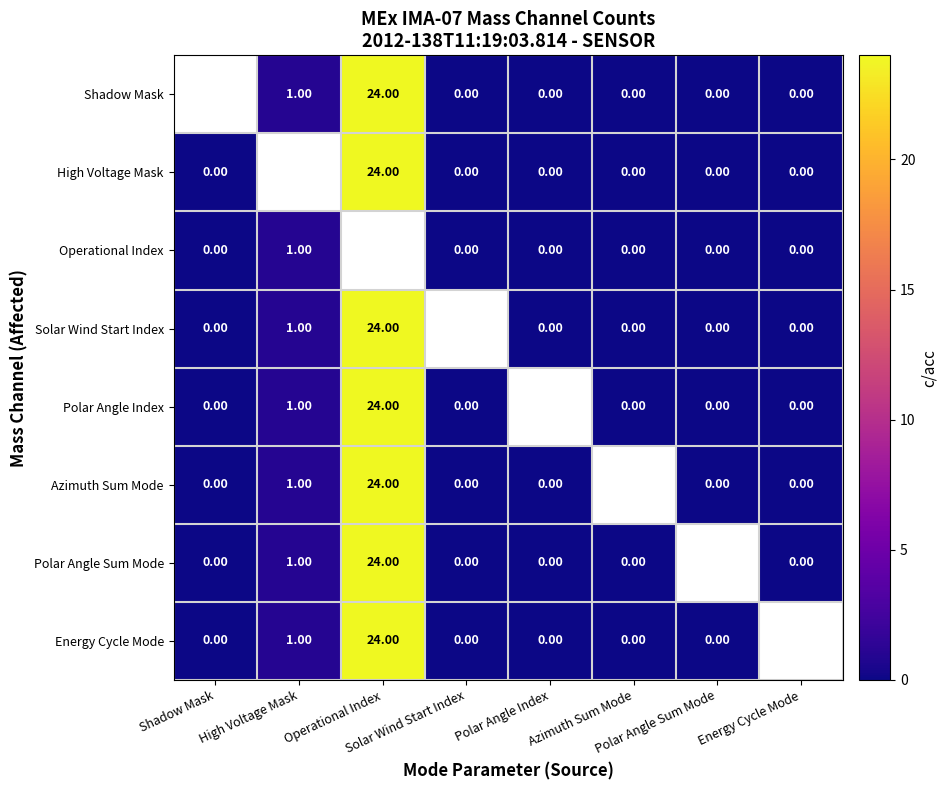

Is it true that Operational Index equals 0 at Energy Cycle Mode?

True